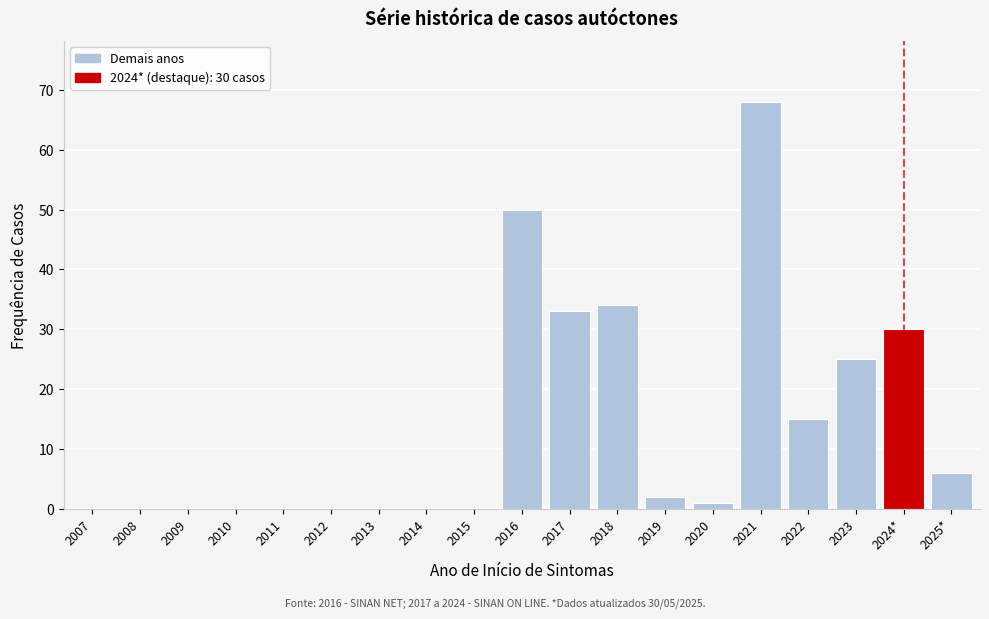

Reading left to right, what are all the values shown in this chart?

2007=0	2008=0	2009=0	2010=0	2011=0	2012=0	2013=0	2014=0	2015=0	2016=50	2017=33	2018=34	2019=2	2020=1	2021=68	2022=15	2023=25	2024*=30	2025*=6